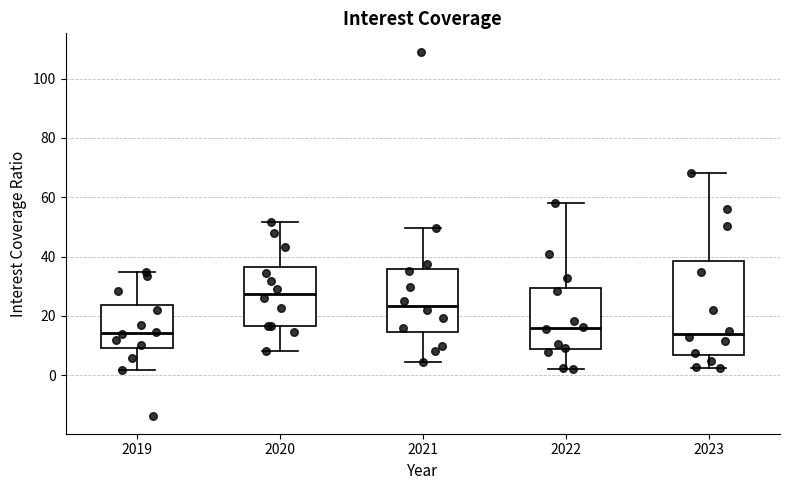

Comparing the boxes themselves (not the whiskers), which one is the tallest?

2023